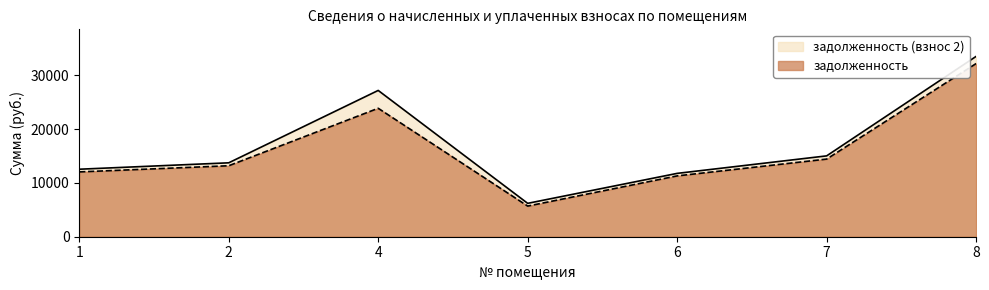

True or false: задолженность (взнос 2) and задолженность intersect in this chart.

False